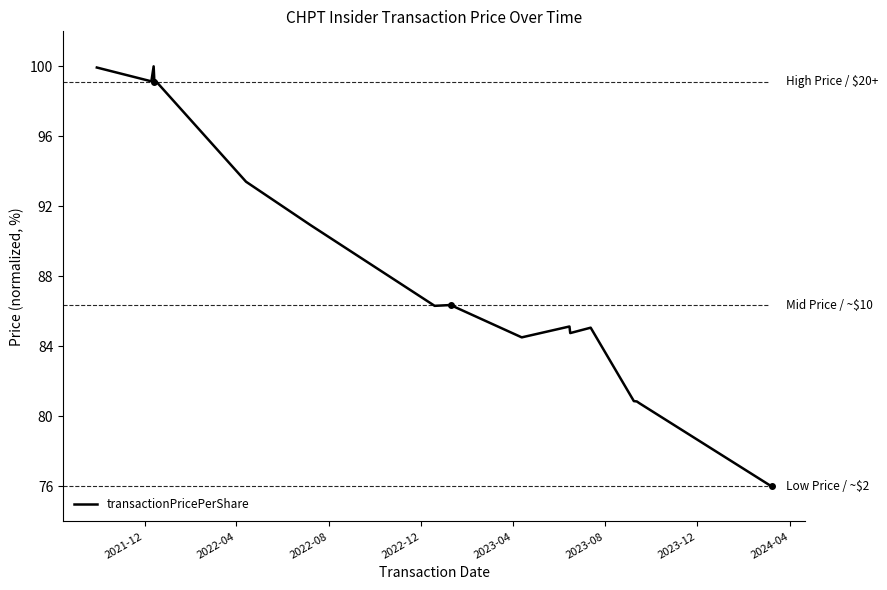

What is the smallest value displayed?

76.0